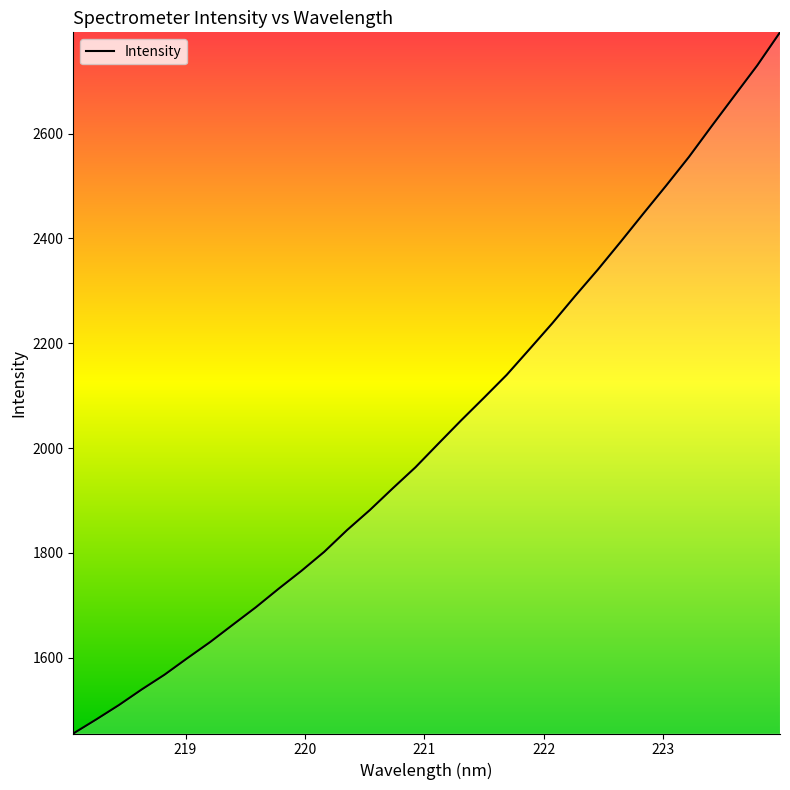

What is the minimum value shown in the chart?

1455.2